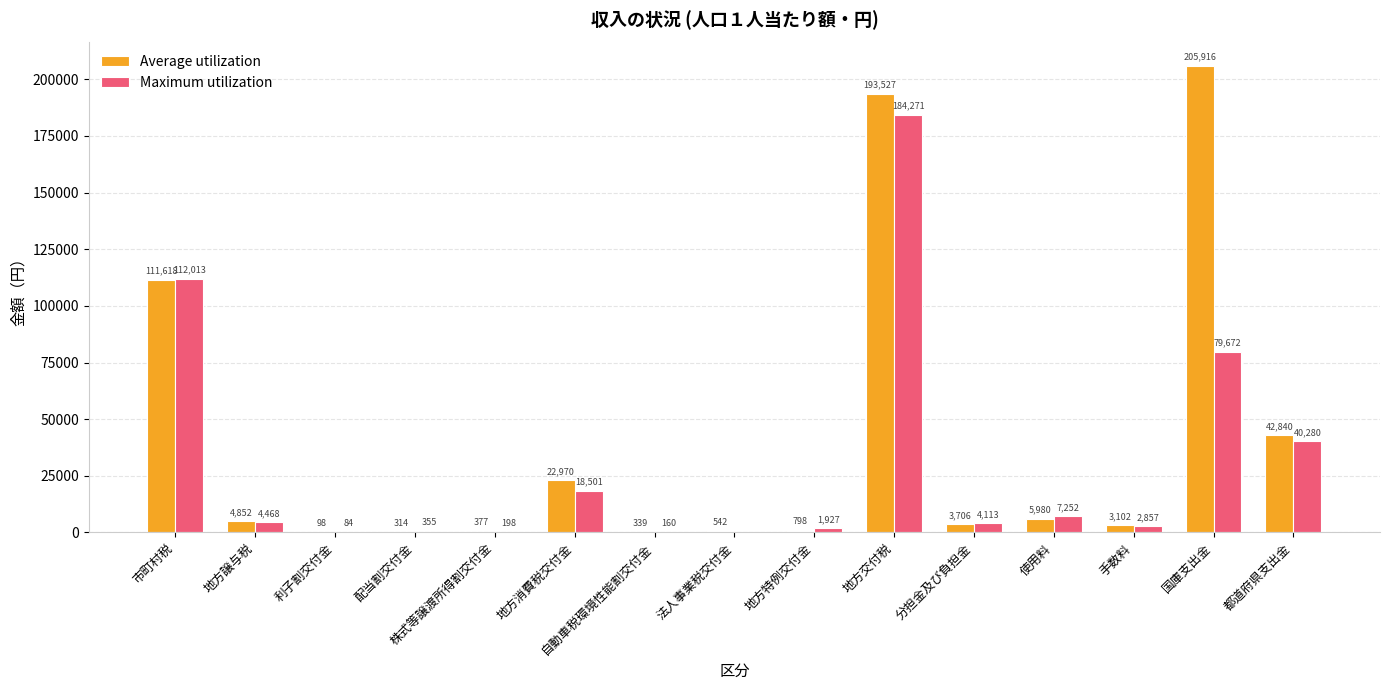

Count the number of categories in the chart.

15